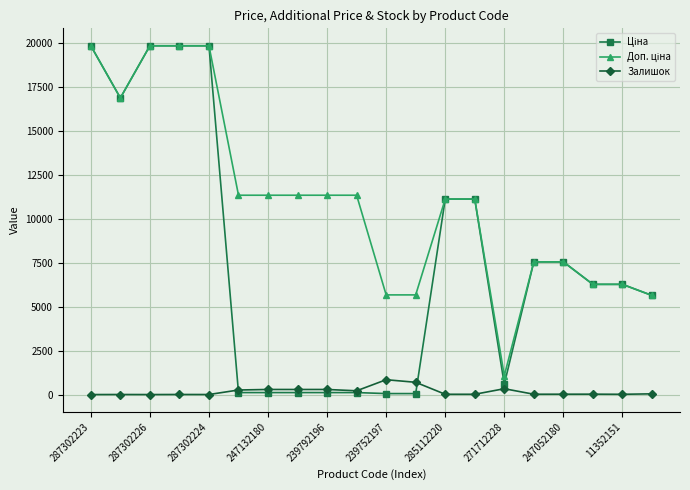

True or false: Залишок has more than 0 points higher than both neighbors.

True